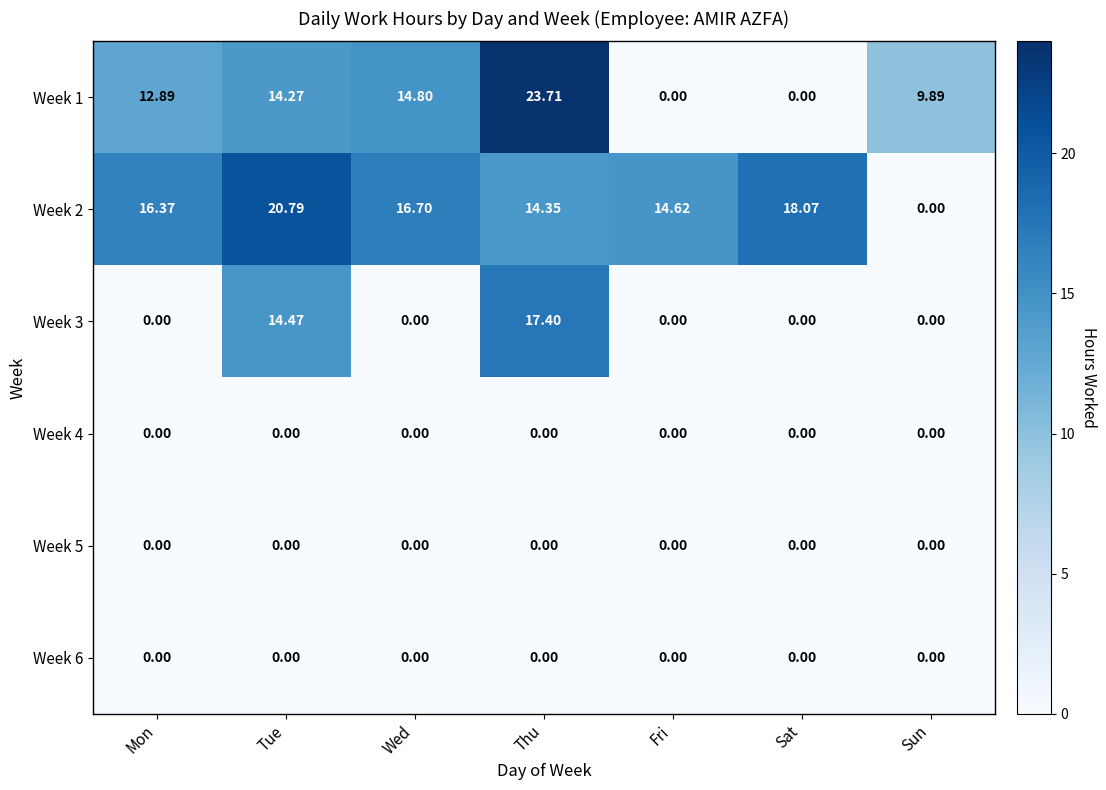

Which category has the highest value across all series?

Thu